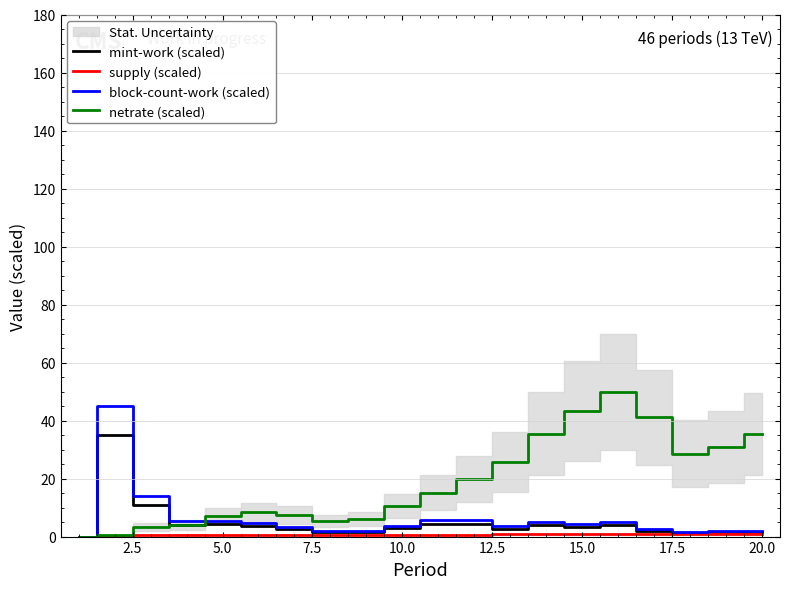

What are all the series names shown in the legend?

mint-work (scaled), supply (scaled), block-count-work (scaled), netrate (scaled)